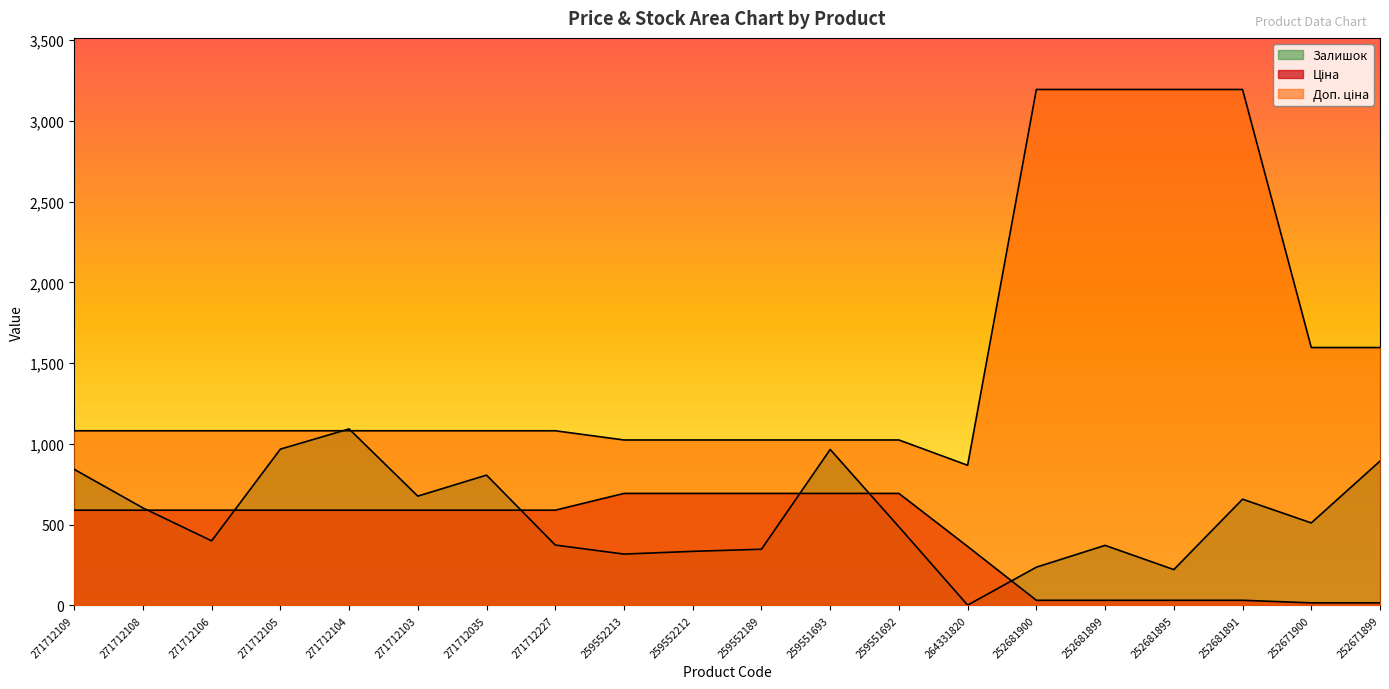

Rank the categories by Ціна value from lowest to highest.

252671900, 252671899, 252681900, 252681899, 252681895, 252681891, 264331820, 271712109, 271712108, 271712106, 271712105, 271712104, 271712103, 271712035, 271712227, 259552213, 259552212, 259552189, 259551693, 259551692